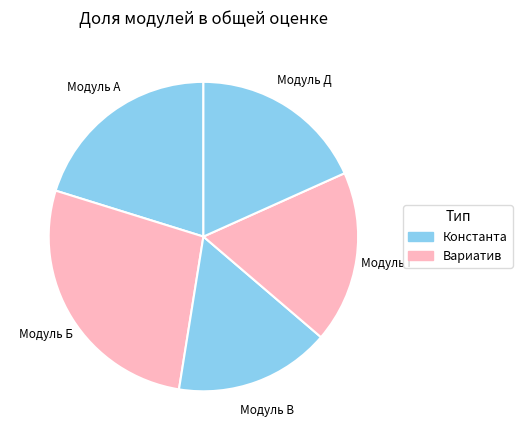

Which category has the biggest portion of the pie?

Модуль Б